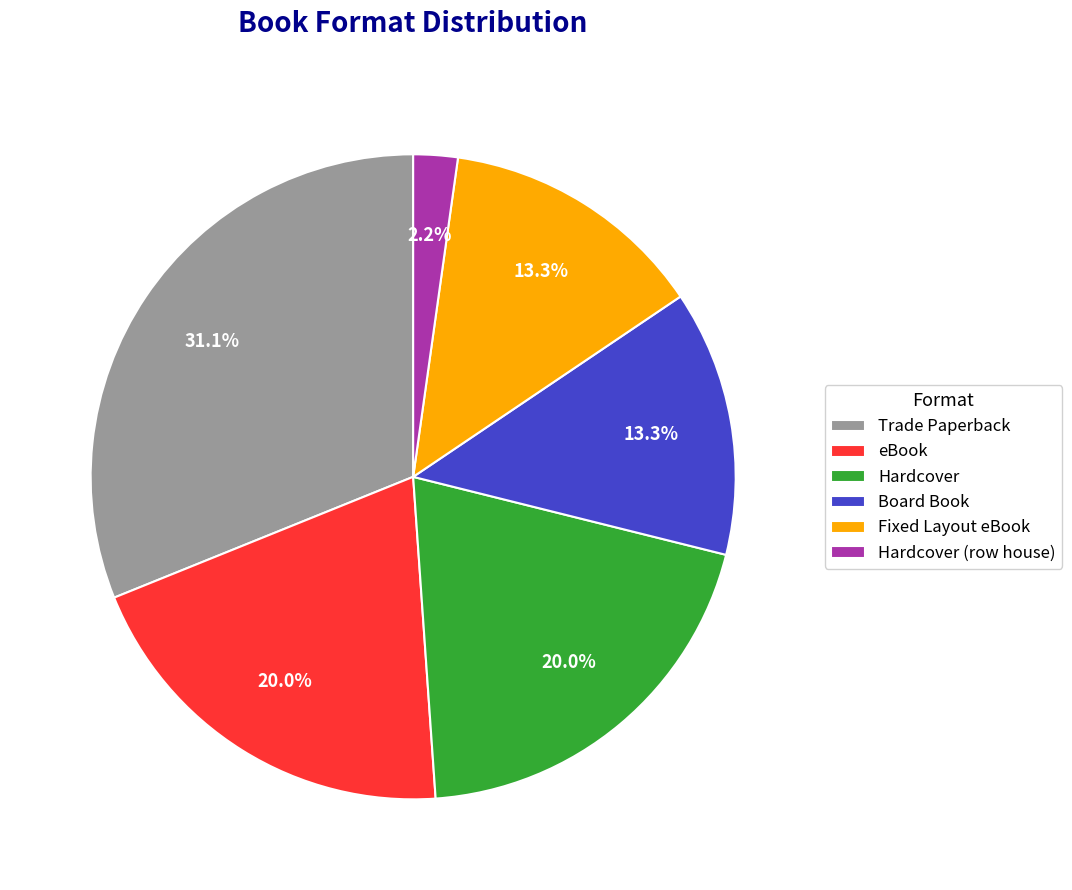

What is the ratio of the value at Board Book to the value at Hardcover?

0.7